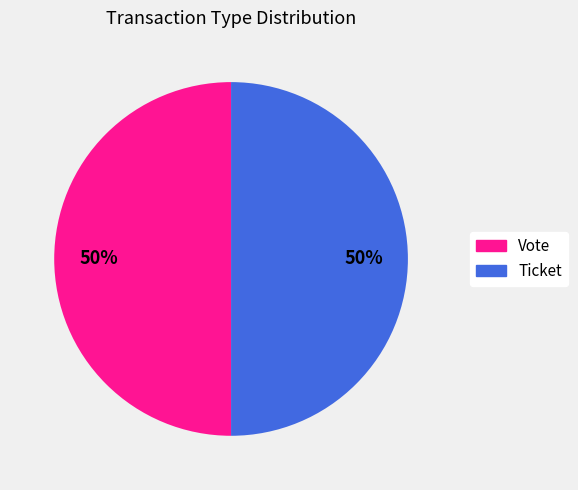

To the nearest percent, what is the combined percentage of Ticket and Vote?

100%